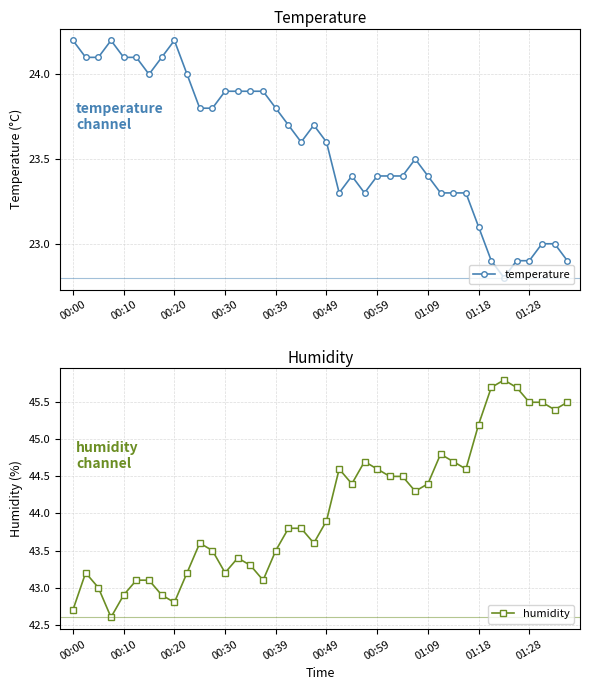

Reading right to left, extract all data points from this chart.

temperature: 22.9	23.0	23.0	22.9	22.9	22.8	22.9	23.1	23.3	23.3	23.3	23.4	23.5	23.4	23.4	23.4	23.3	23.4	23.3	23.6	23.7	23.6	23.7	23.8	23.9	23.9	23.9	23.9	23.8	23.8	24.0	24.2	24.1	24.0	24.1	24.1	24.2	24.1	24.1	24.2
humidity: 45.5	45.4	45.5	45.5	45.7	45.8	45.7	45.2	44.6	44.7	44.8	44.4	44.3	44.5	44.5	44.6	44.7	44.4	44.6	43.9	43.6	43.8	43.8	43.5	43.1	43.3	43.4	43.2	43.5	43.6	43.2	42.8	42.9	43.1	43.1	42.9	42.6	43.0	43.2	42.7